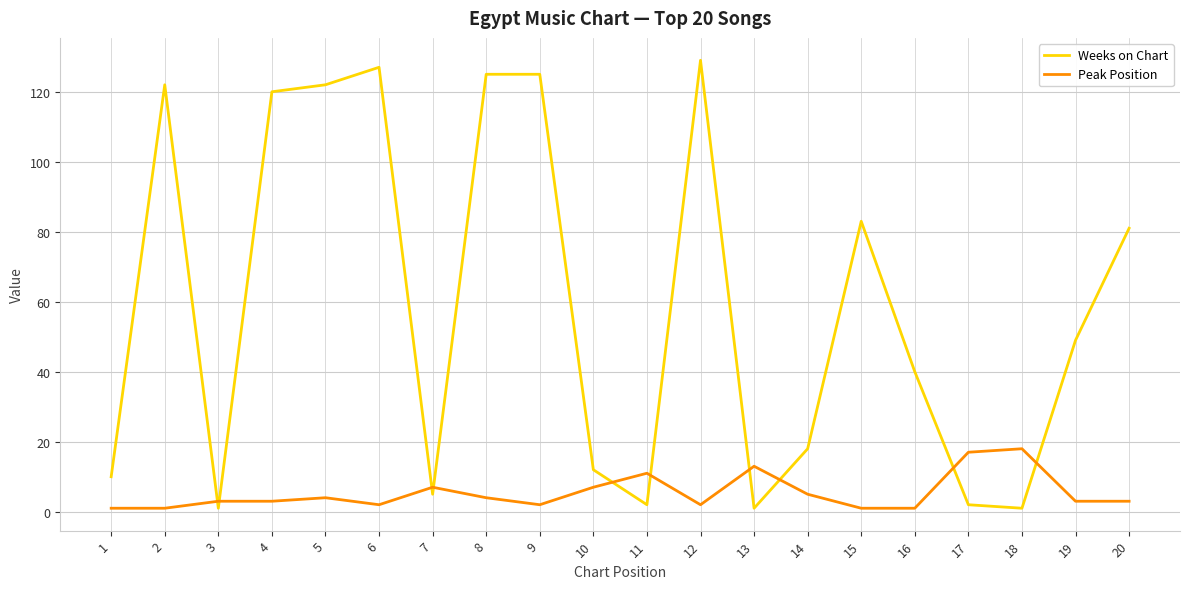

Between 9 and 20, which series saw the biggest shift?

Weeks on Chart